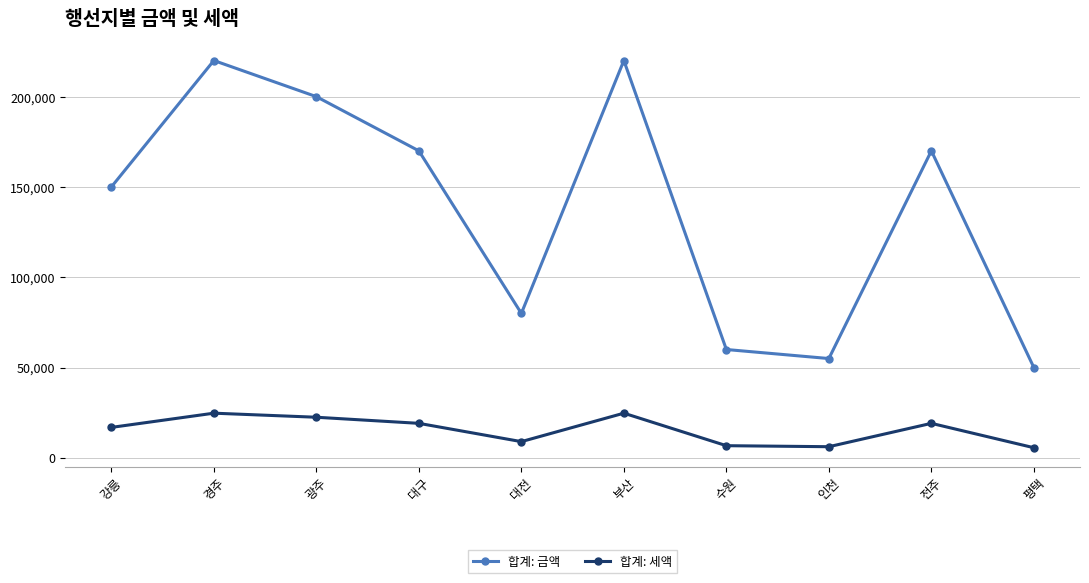

What is the total value across all series at 전주?

189125